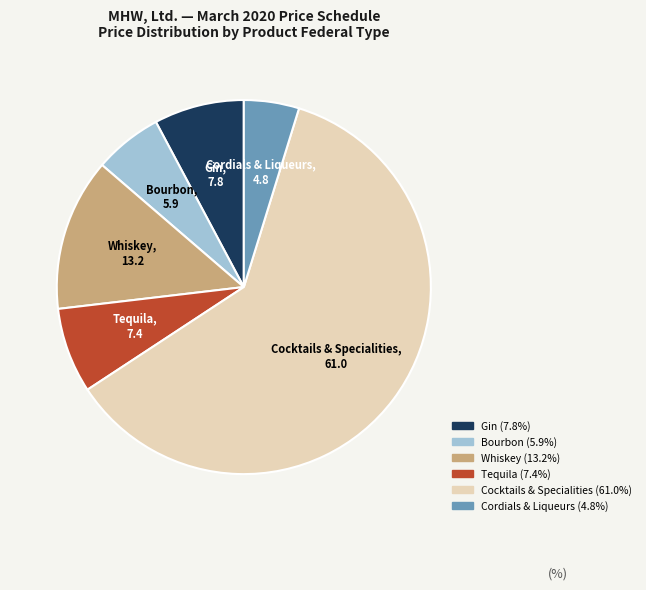

Is there any slice that represents more than half of the pie?

Yes